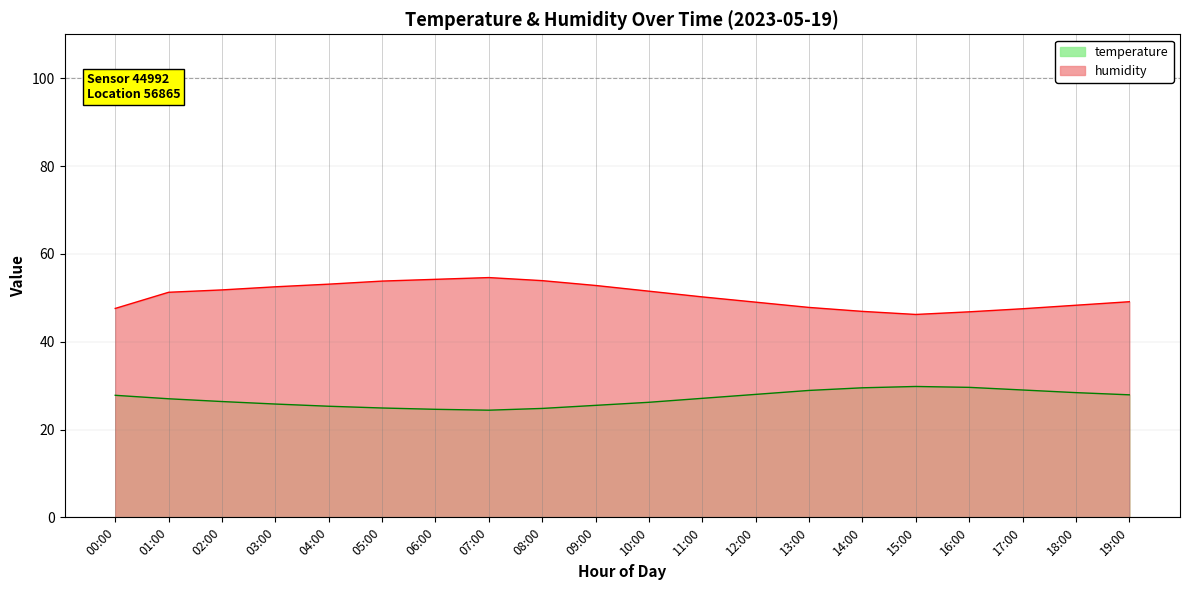

How many lines are shown in the chart?

2